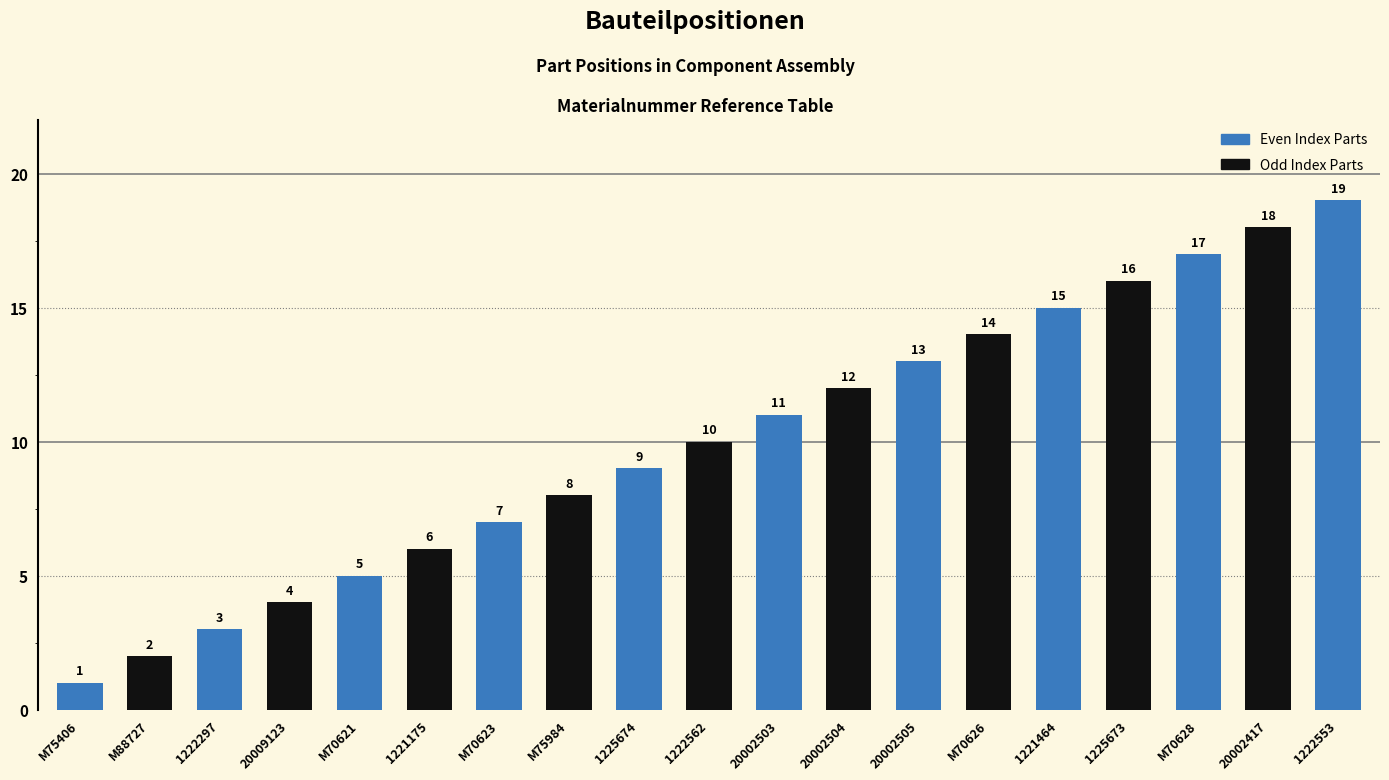

How many values are below 10?

9